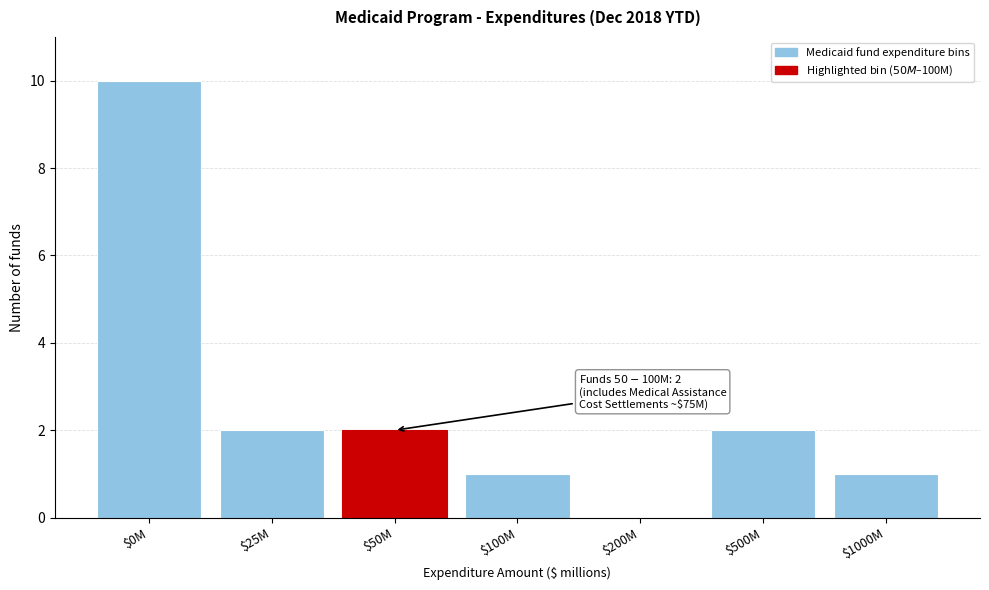

True or false: the data shows 3 at $500M.

False